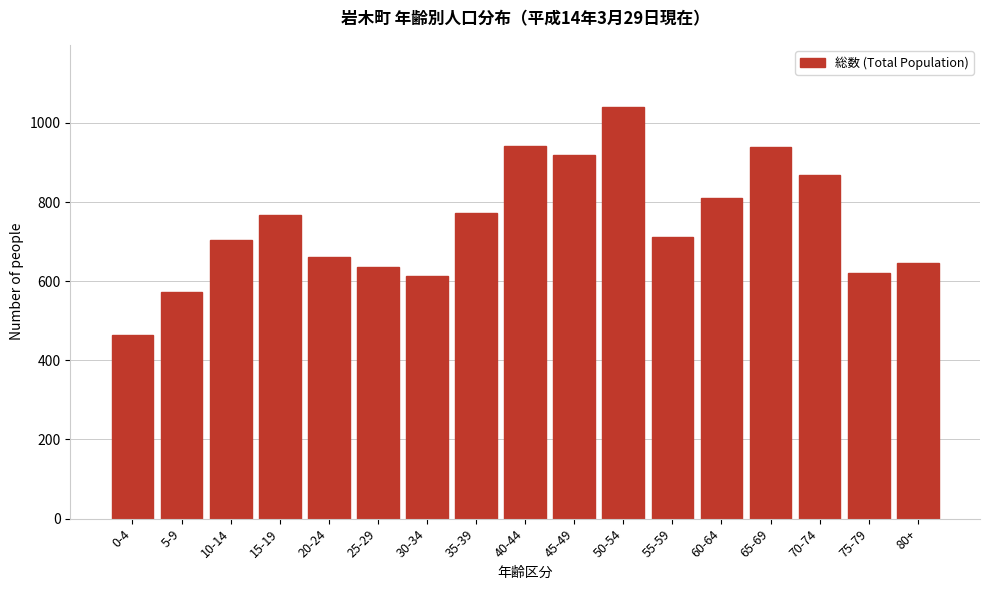

Is it true that the value at 50-54 is 1041?

True